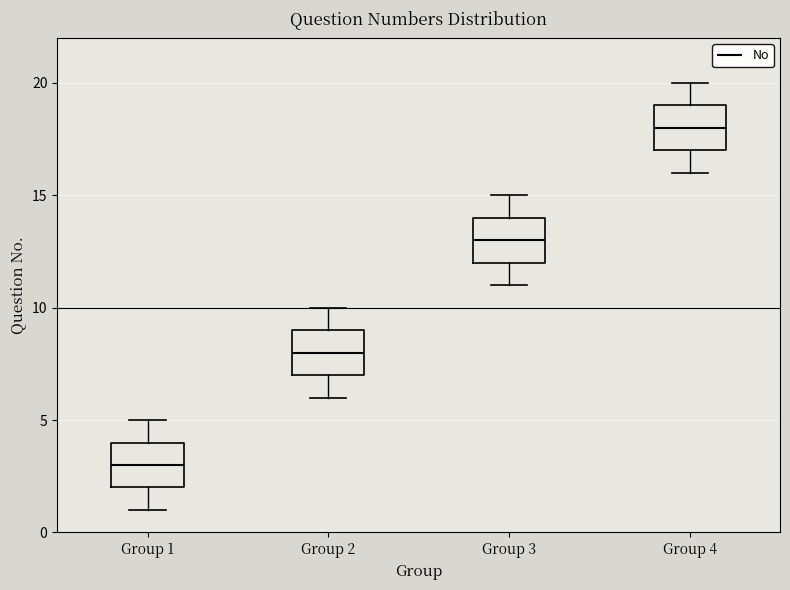

Where does the upper whisker of the box for Group 2 end on the y-axis? The values are not printed on the chart, so give them approximately, as read against the axis.

10